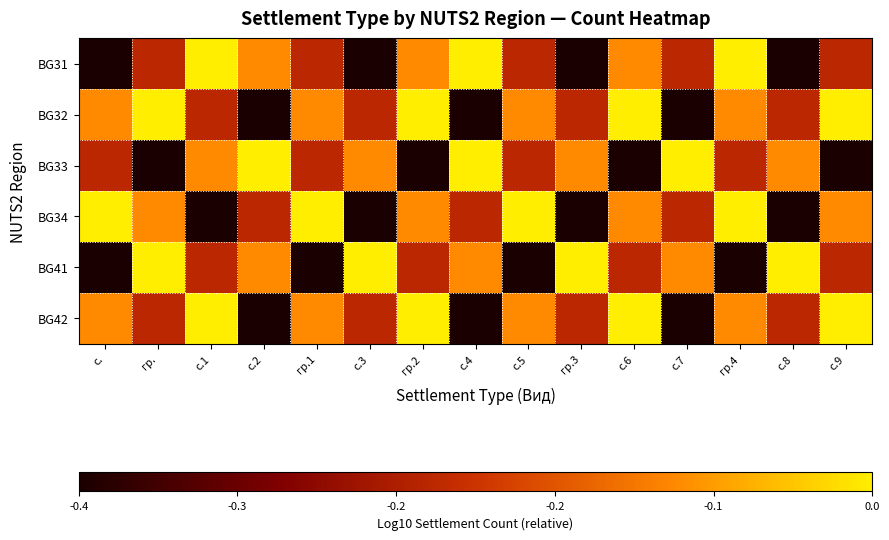

What is the minimum value shown in the chart?

-0.4